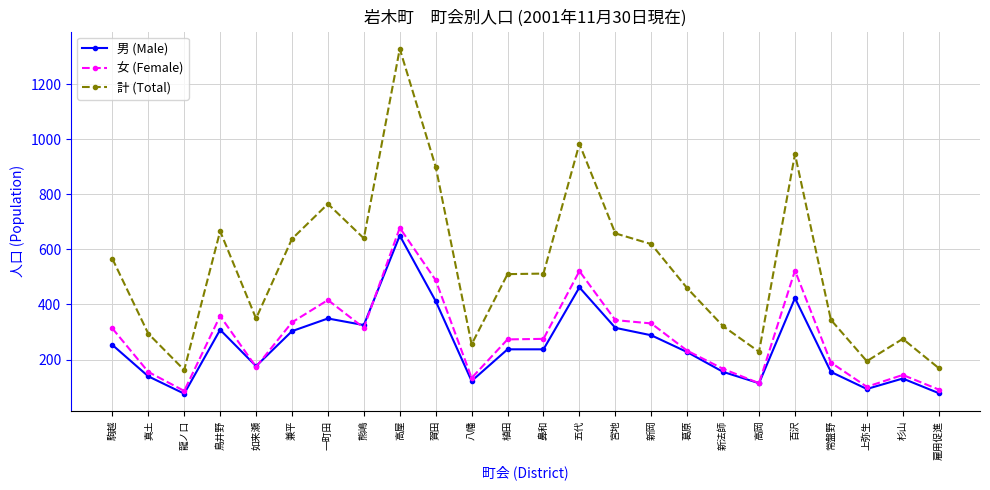

Read the 計 (Total) value at 龍ノ口.

162